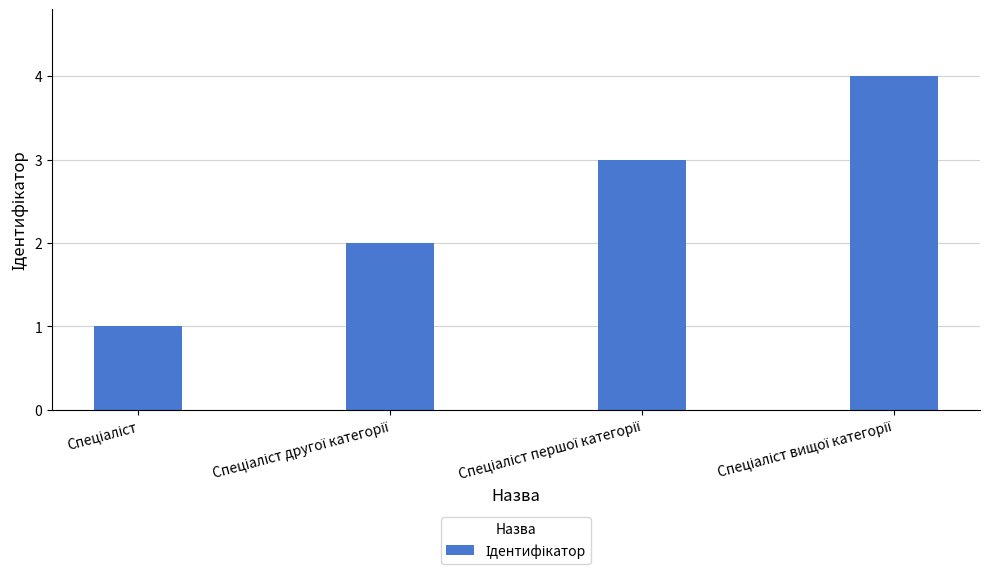

What is the difference between the maximum and minimum values?

3